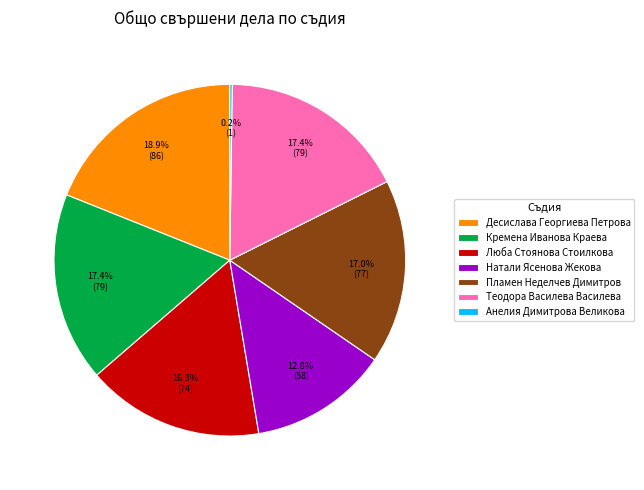

To the nearest percent, what is the difference between the largest and smallest slice percentages?

19%